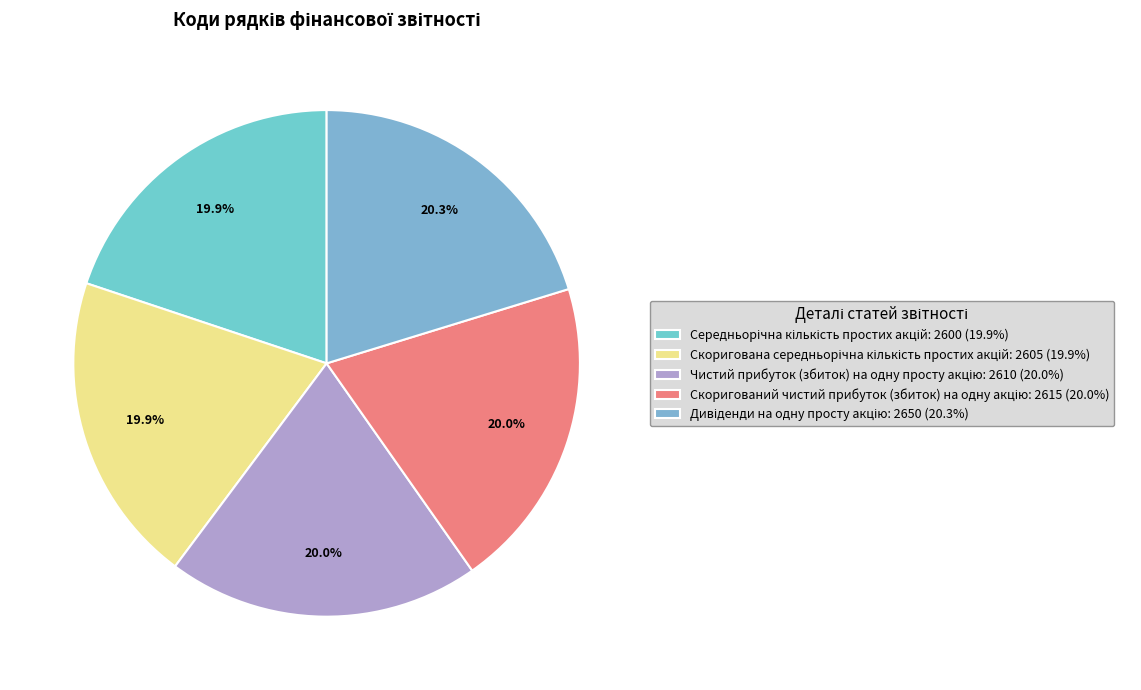

Is there a majority slice in this chart?

No